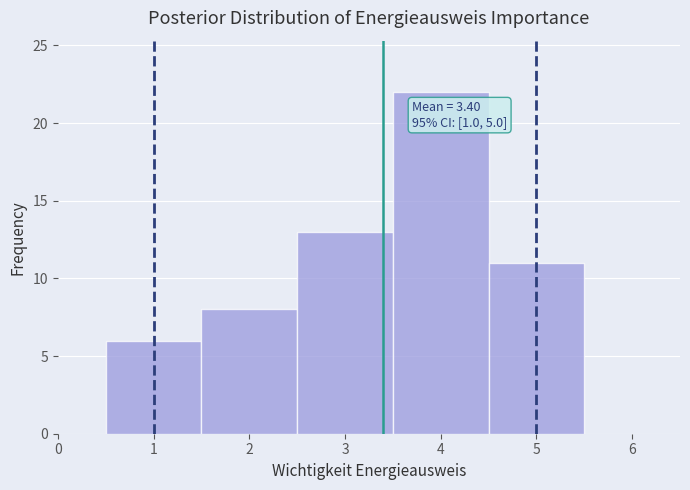

Which range on the x-axis has the tallest bar?

3.5 to 4.5